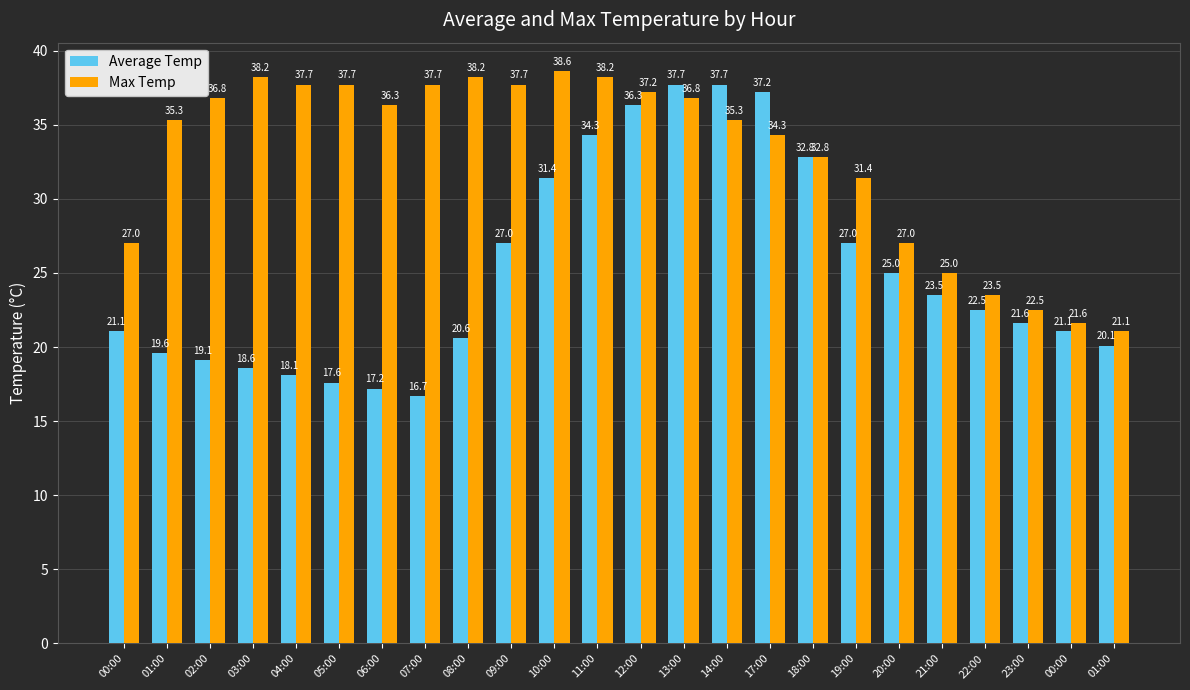

Does the chart contain any negative values?

No